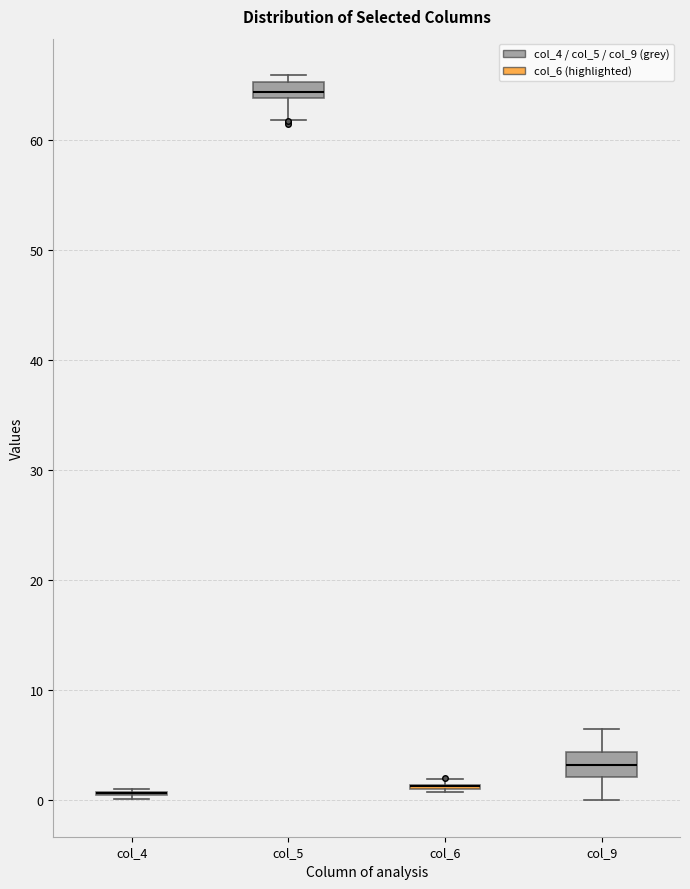

Where is the upper edge of the box for col_5 on the y-axis? The values are not printed on the chart, so give them approximately, as read against the axis.

65